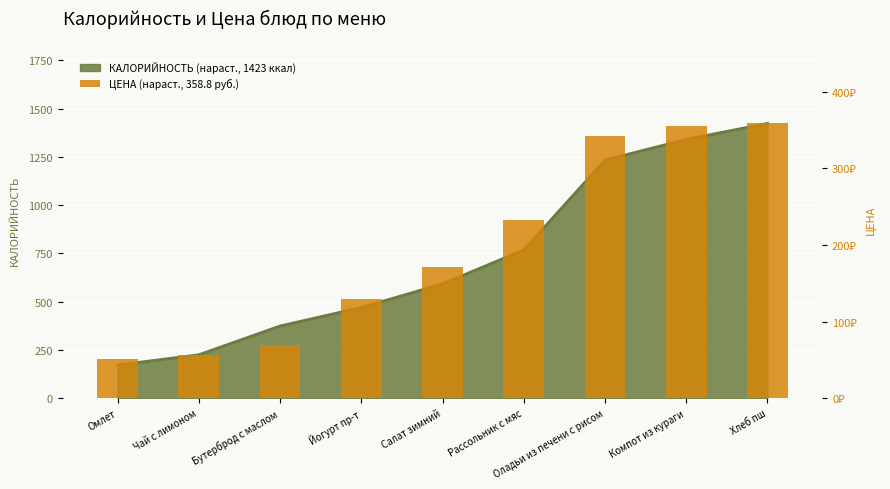

Reading left to right, what are all the values shown in this chart?

51.9	56.0	70.0	130.0	171.4	233.0	342.8	355.8	358.8